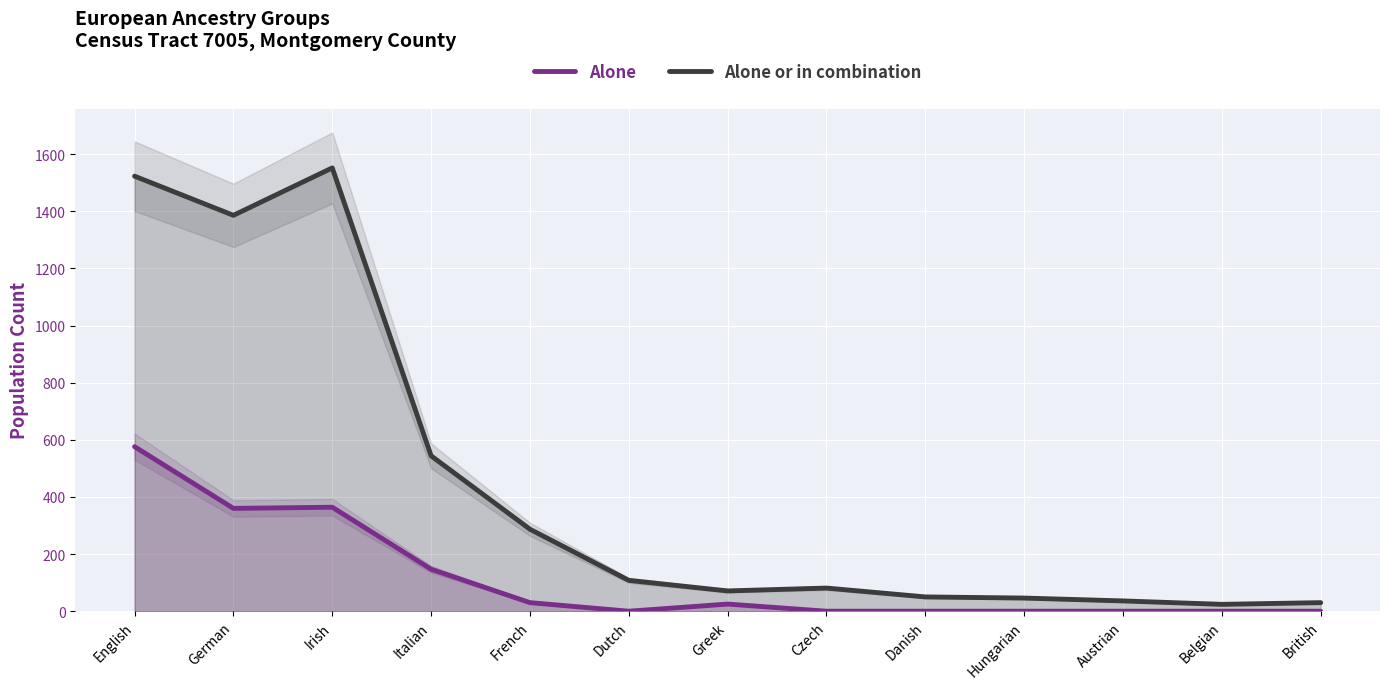

Rank the series by their average value, from lowest to highest.

Alone, Alone or in combination